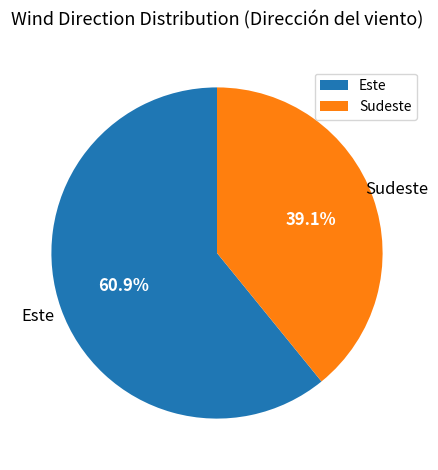

How many slices are in this pie chart?

2